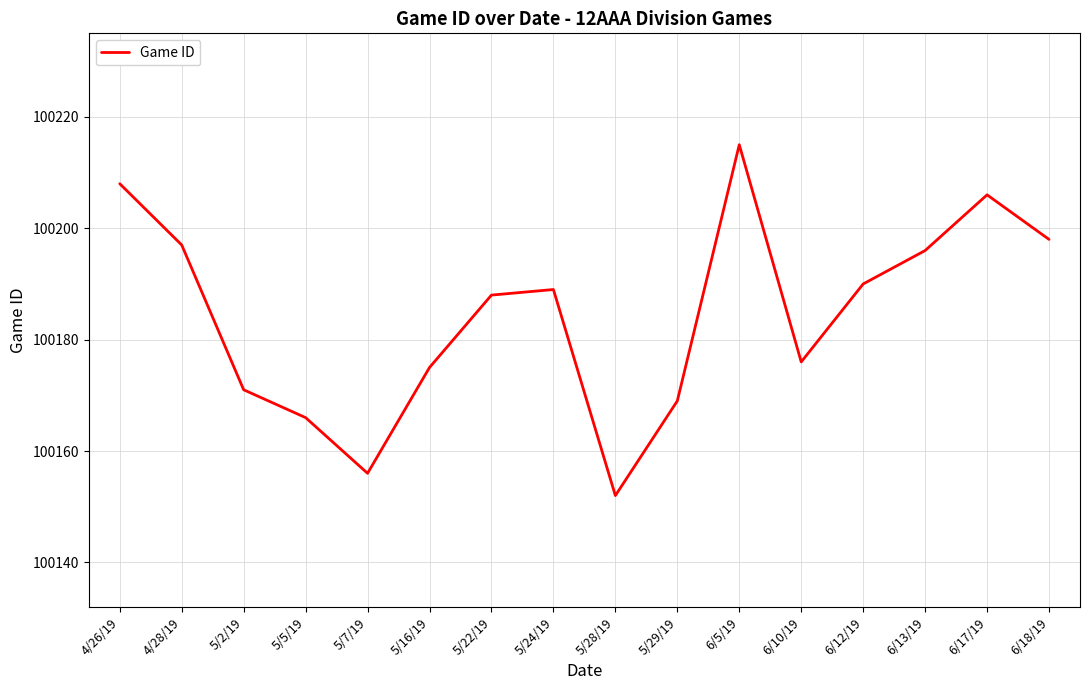

List the labels in order of value, largest first.

6/5/19, 4/26/19, 6/17/19, 6/18/19, 4/28/19, 6/13/19, 6/12/19, 5/24/19, 5/22/19, 6/10/19, 5/16/19, 5/2/19, 5/29/19, 5/5/19, 5/7/19, 5/28/19